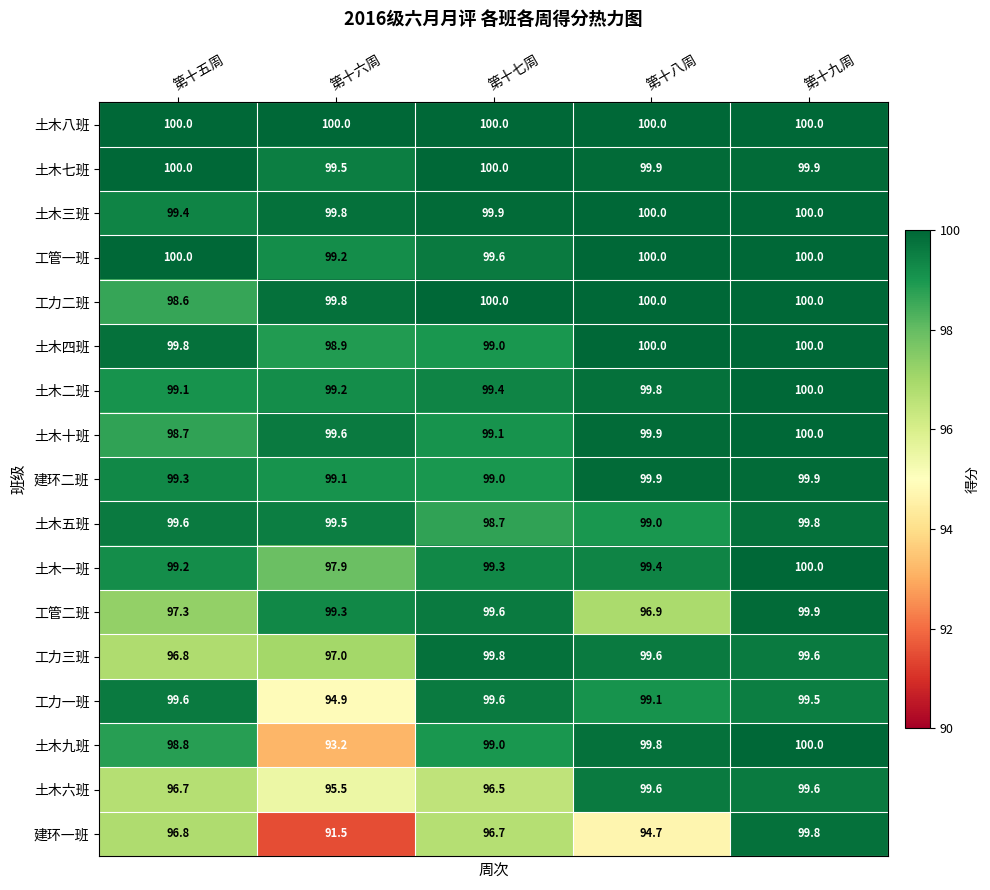

What is the greatest value displayed?

100.0